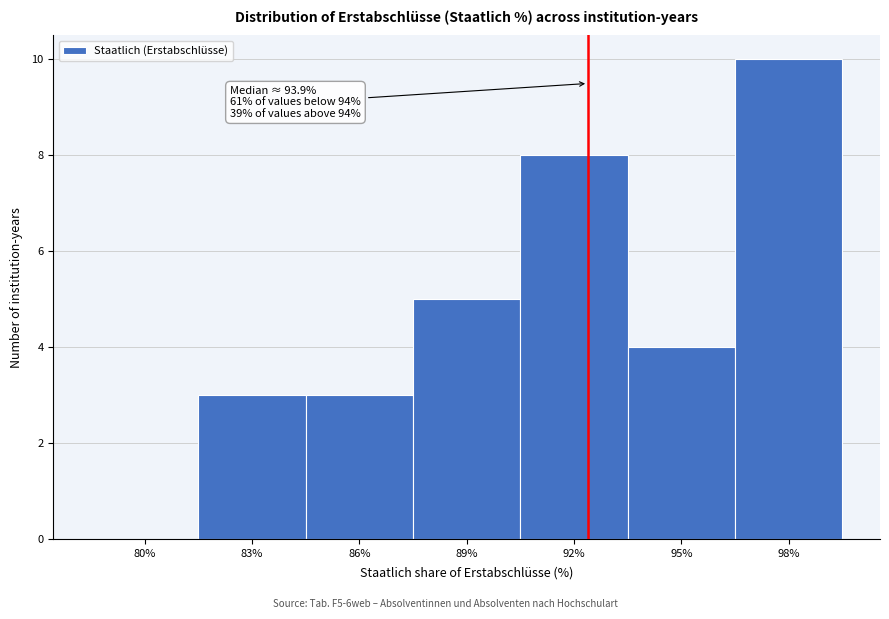

Reading left to right, extract all data points from this chart.

80%=0	83%=3	86%=3	89%=5	92%=8	95%=4	98%=10